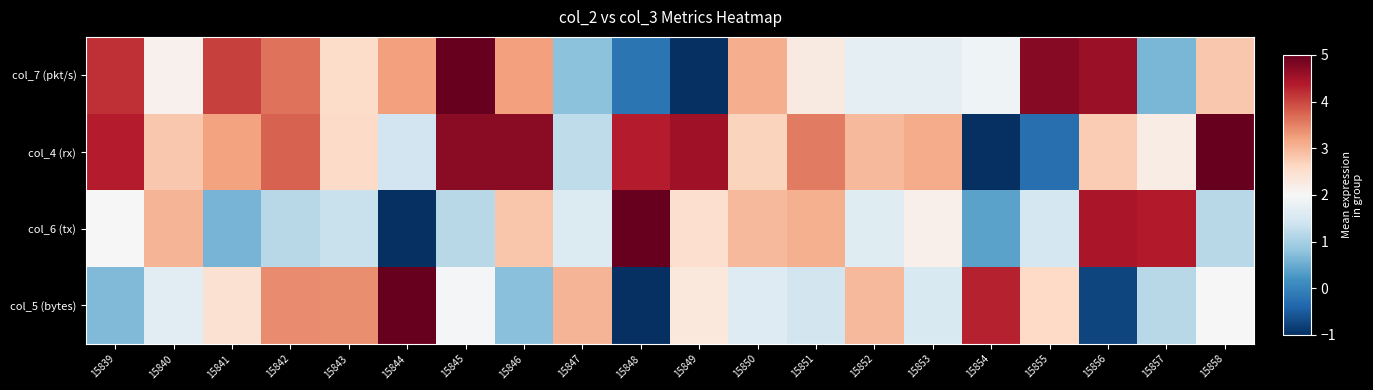

At which category is the sum across all series the highest?

15845